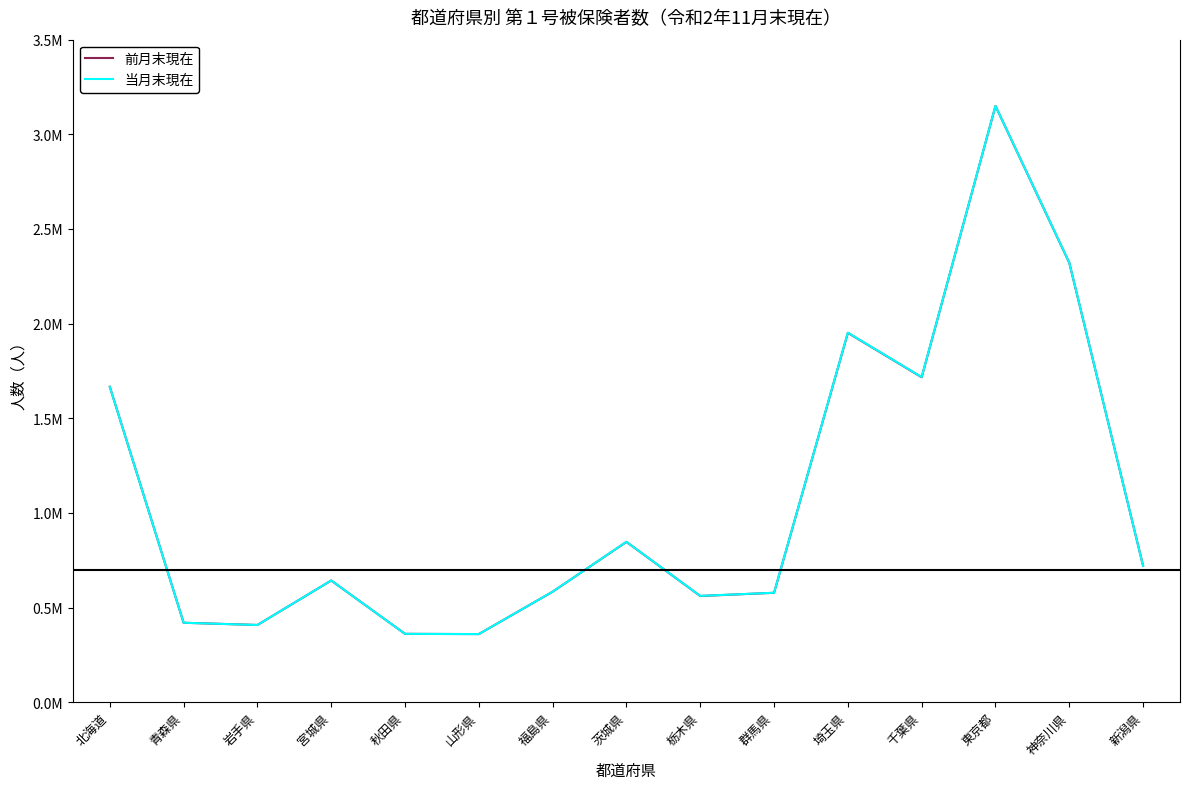

What are all the series names shown in the legend?

前月末現在, 当月末現在